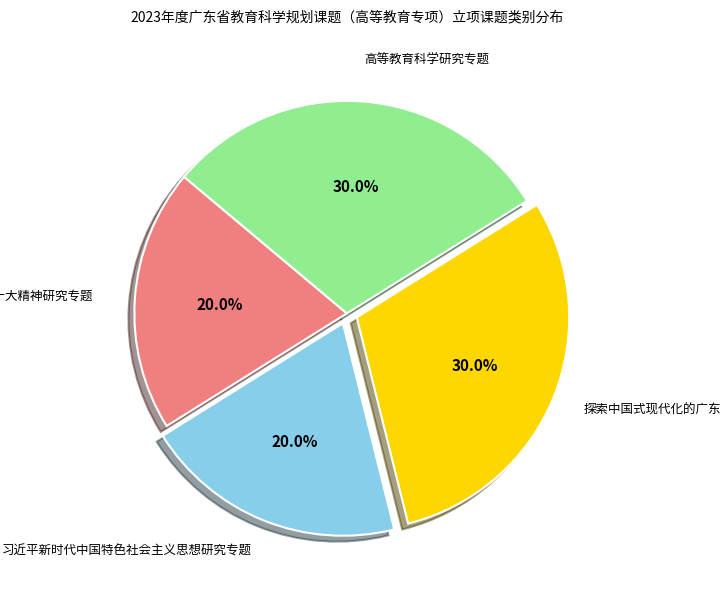

Is there a majority slice in this chart?

No